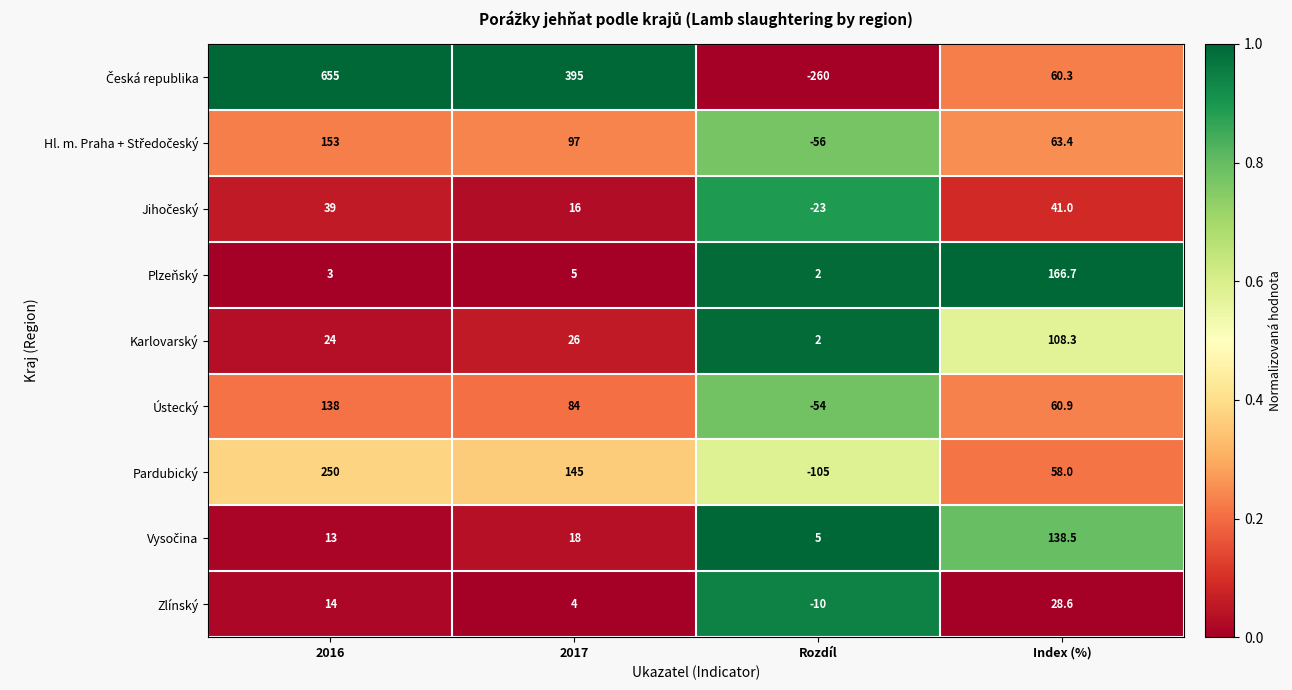

What is the minimum value for Pardubický?

-105.0